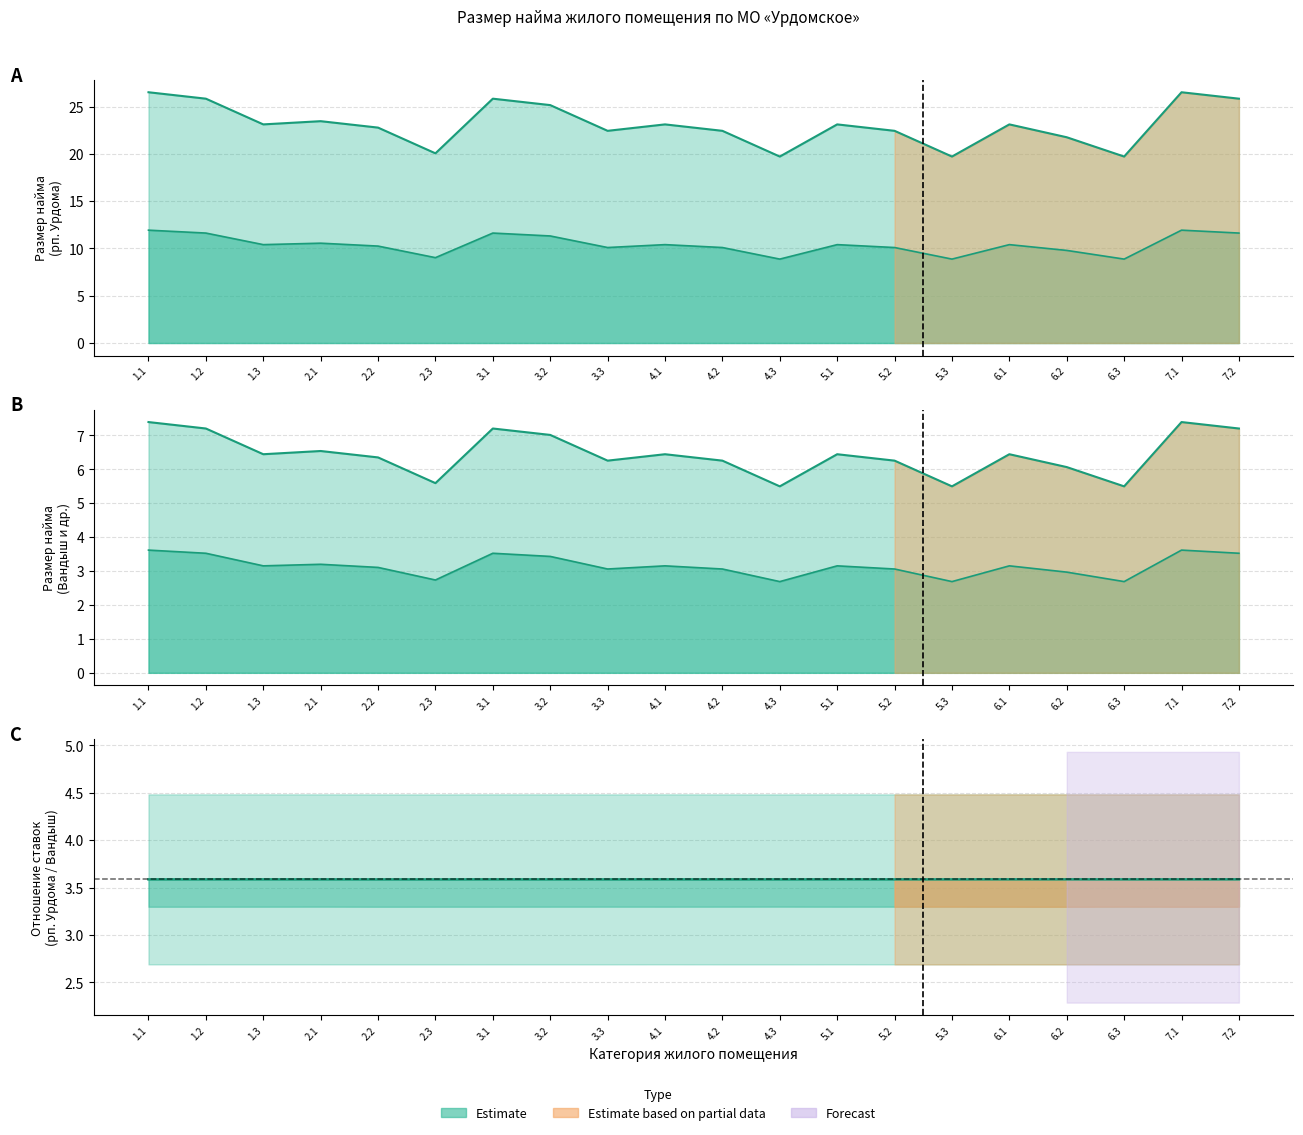

How many interior local valleys does the Дома с износом менее 65% (рп. Урдома) series have?

6